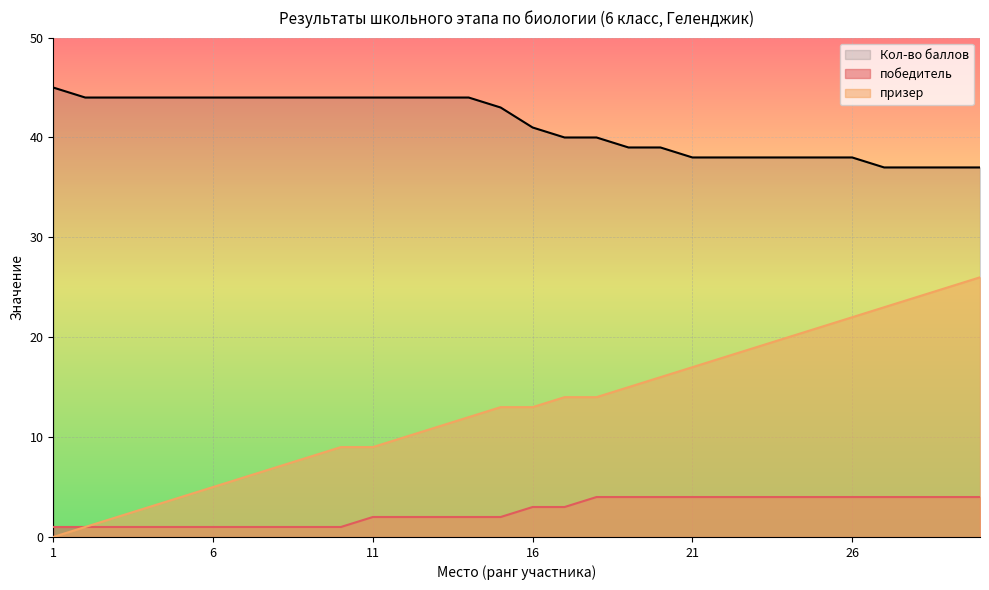

Which series has the largest range (max minus min)?

призер